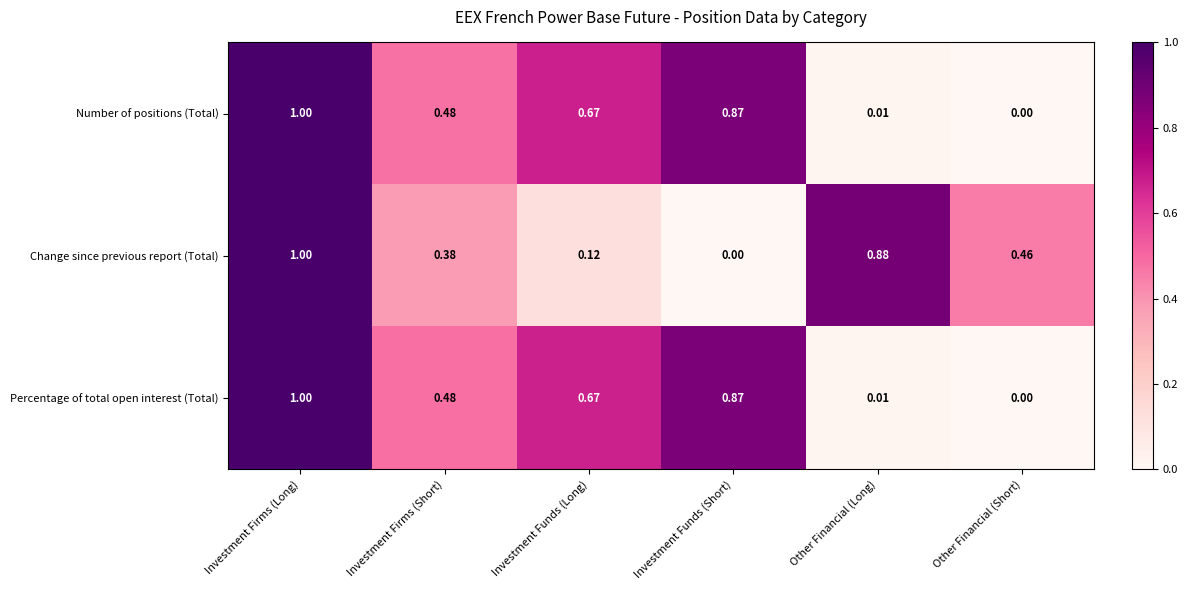

Which label corresponds to the largest value in the chart?

Investment Firms (Long)